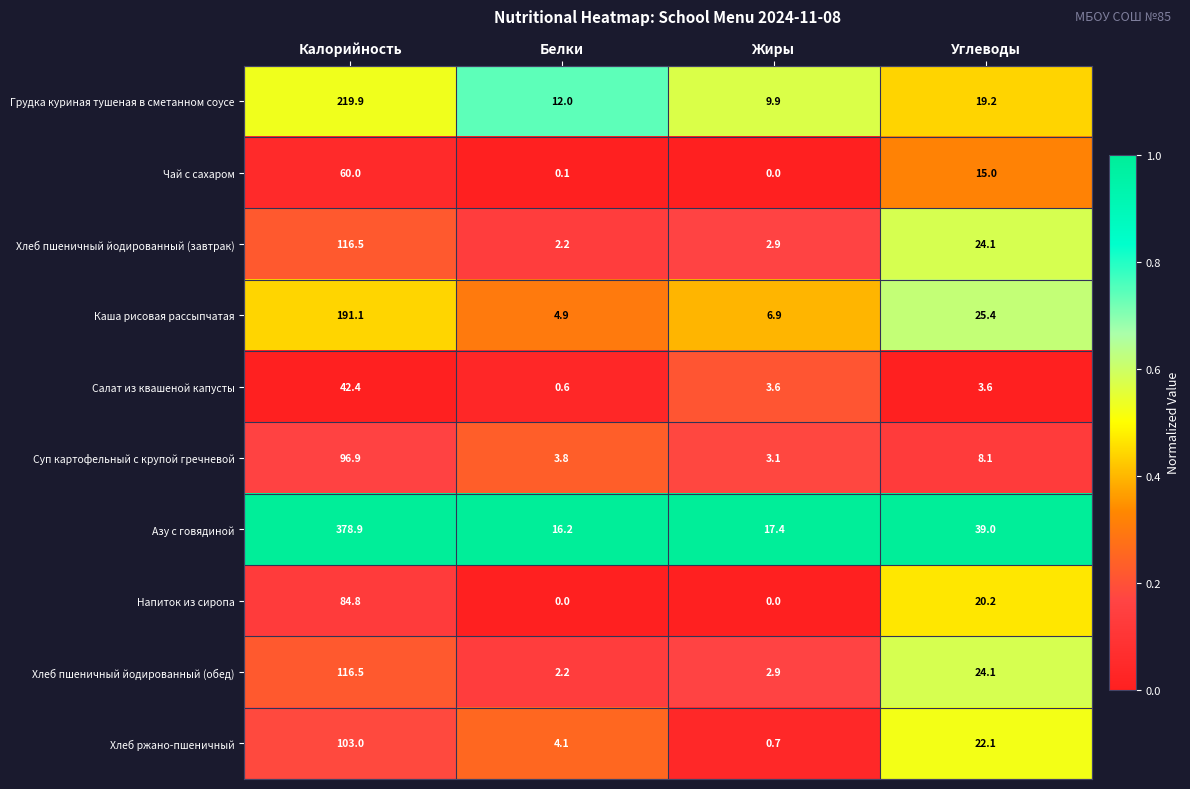

What is the total value across all series at Углеводы?

200.8